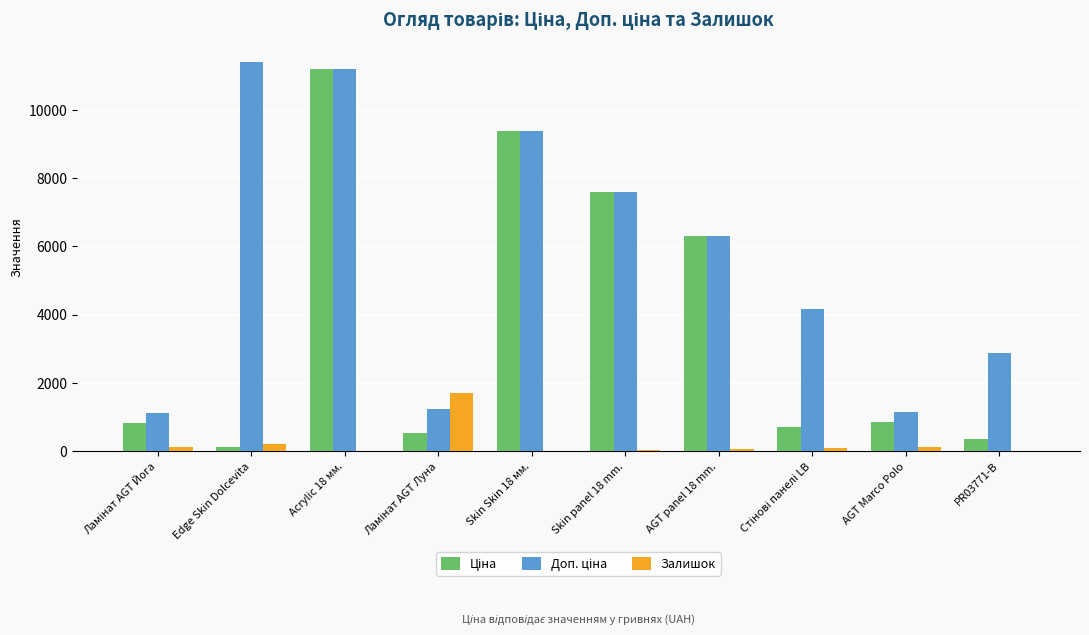

What is the spread (max minus min) of values at Edge Skin Dolcevita?

11295.9